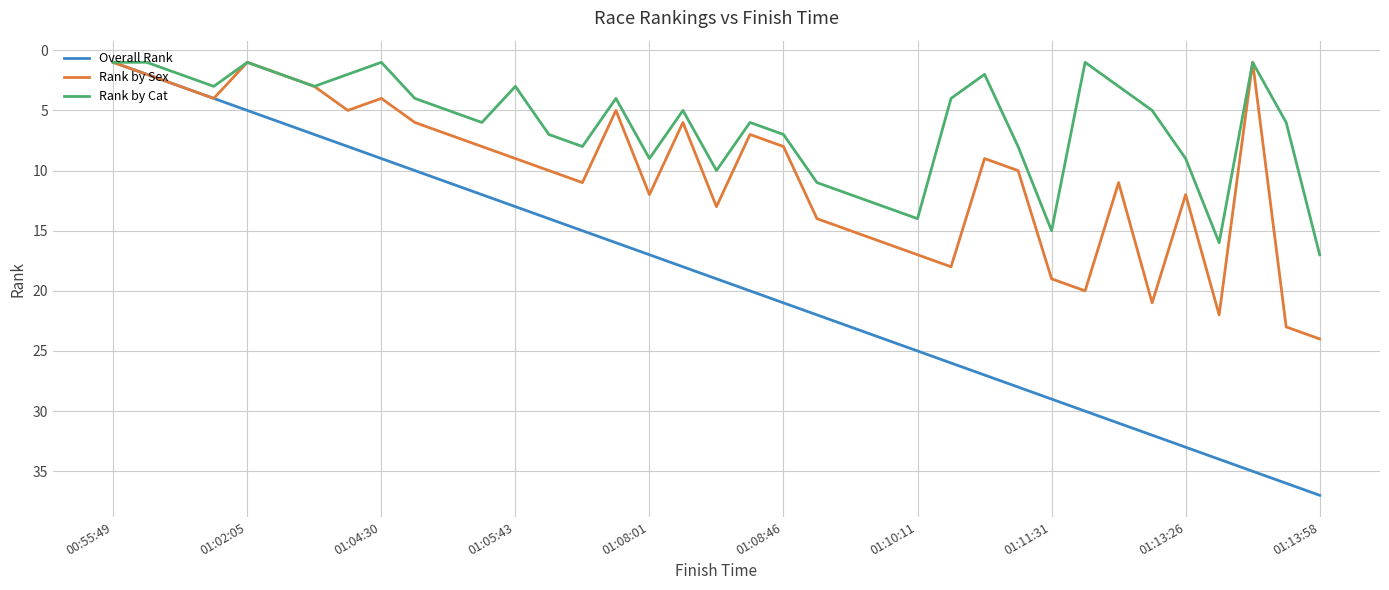

List the series in order of their overall mean, highest first.

Overall Rank, Rank by Sex, Rank by Cat